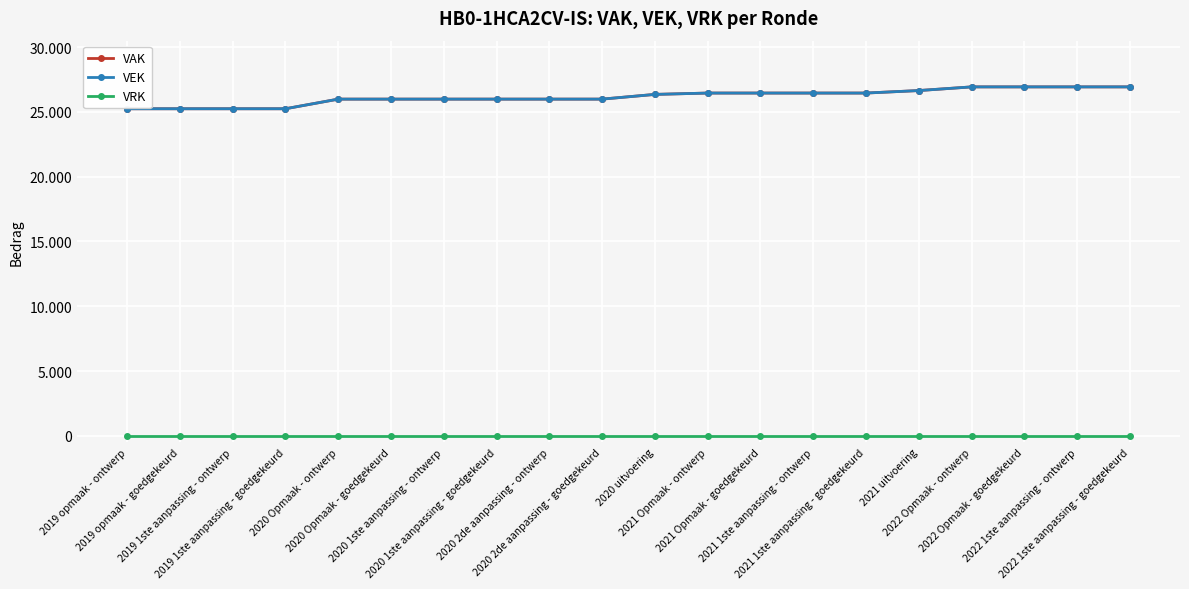

Is this an area chart (filled region under the line)?

No